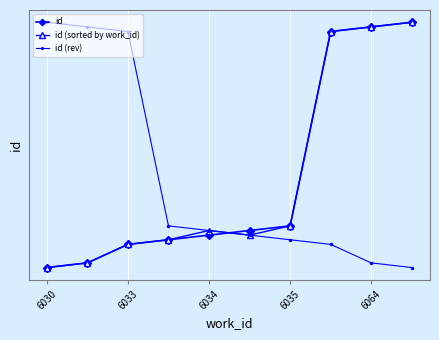

True or false: id has more than 1 interior local peaks.

False